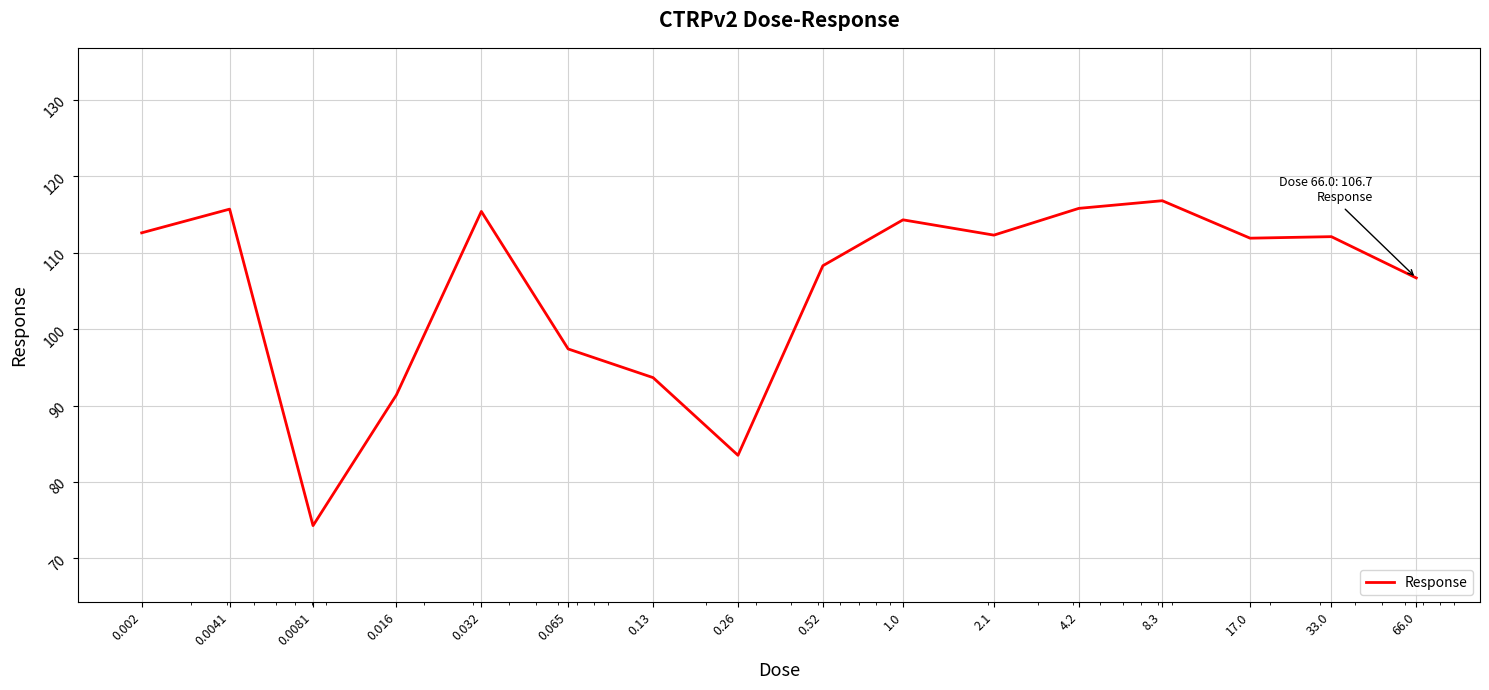

What is the smallest value displayed?

74.3